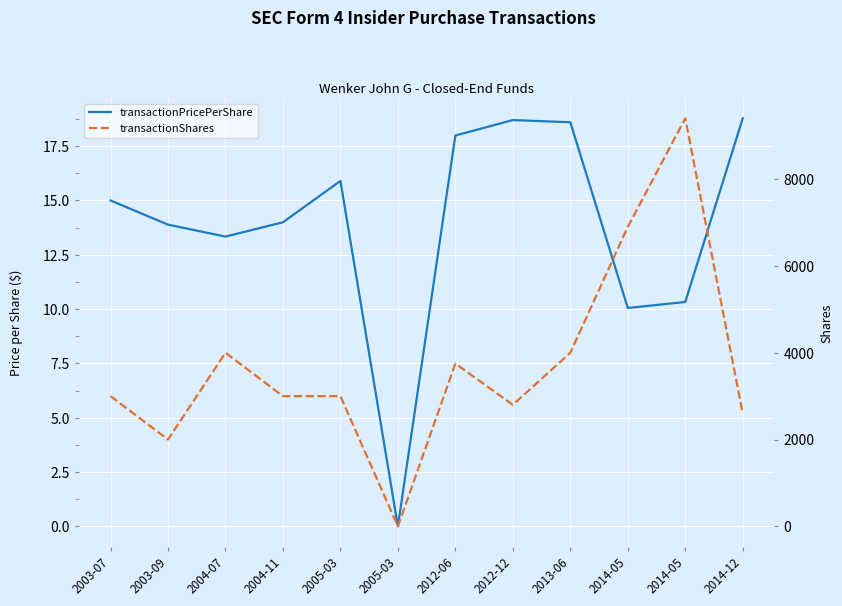

What is the difference between the transactionShares values at 2005-03 and 2014-12?

2600.0